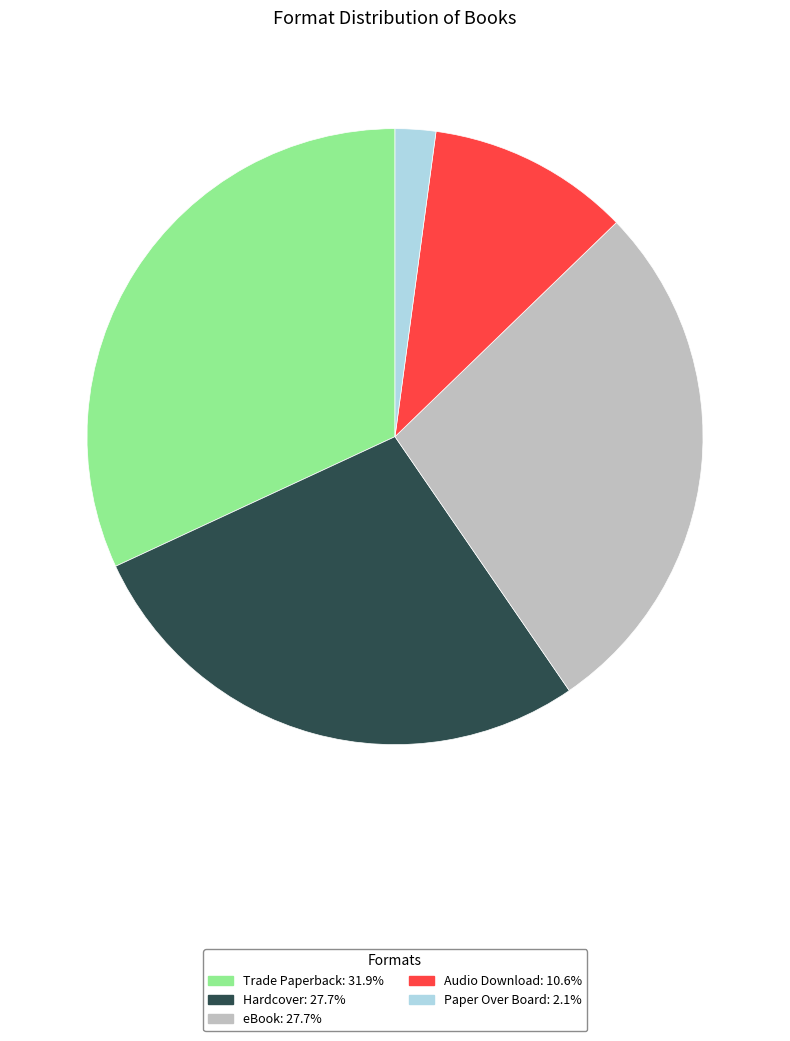

Does Trade Paperback account for over 50% of the chart?

No